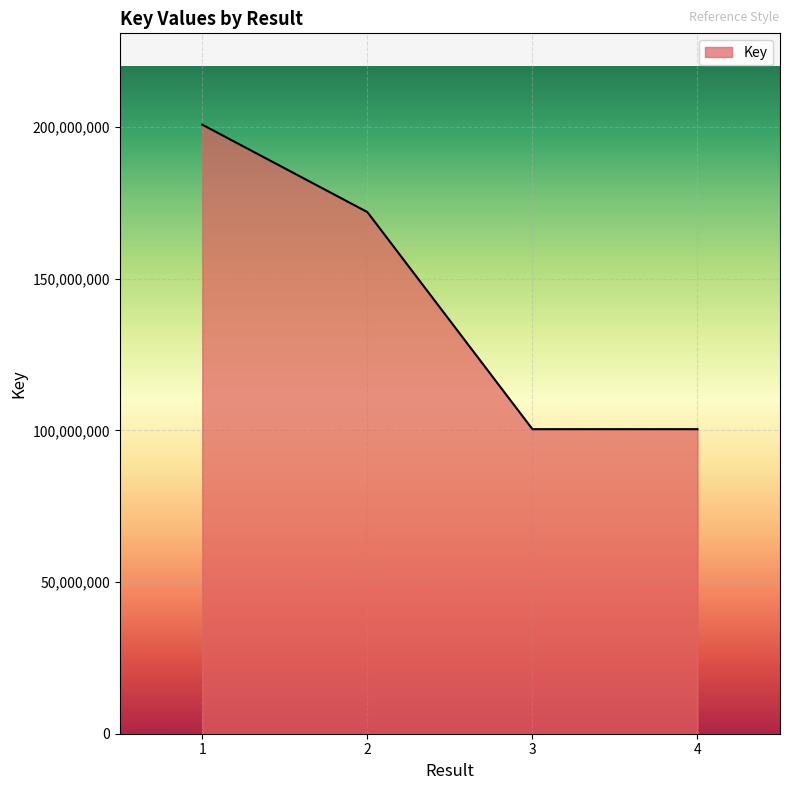

True or false: there are more than 0 points higher than both neighbors.

False